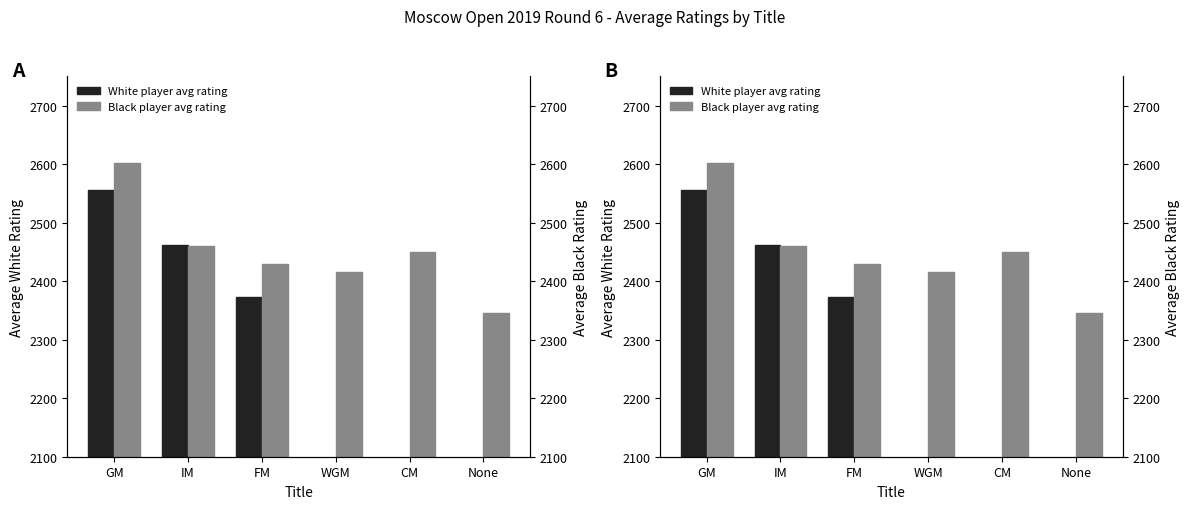

Which series has the widest spread of values?

White player avg rating